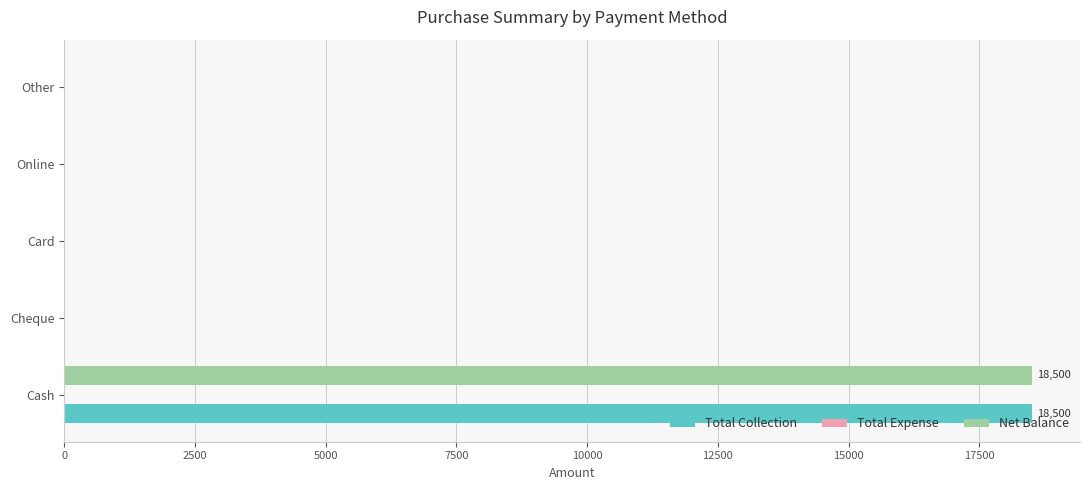

What is the total value across all series at Cash?

37000